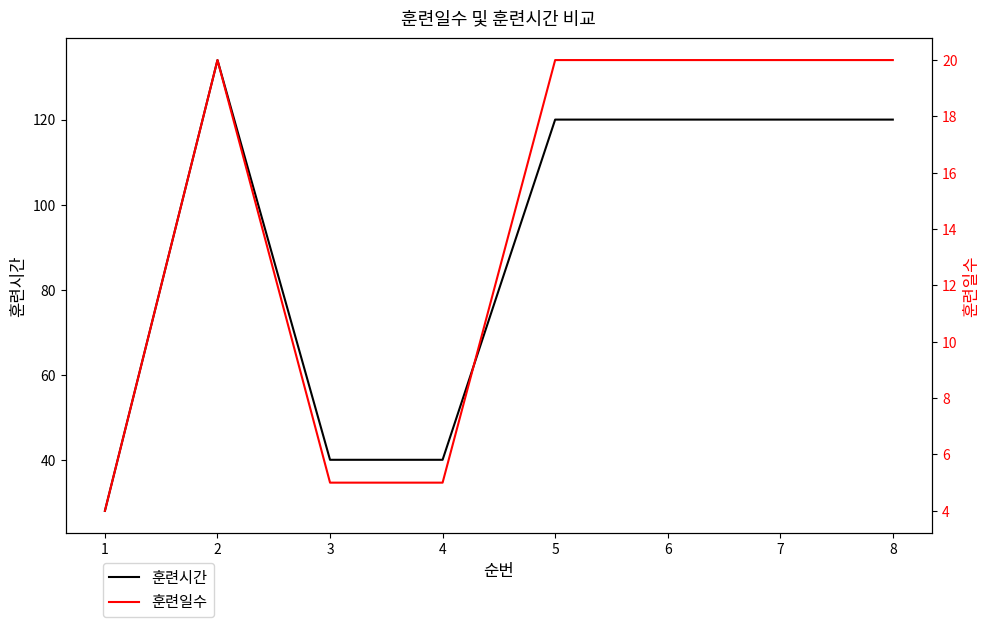

Where is the first local maximum for 훈련일수?

2